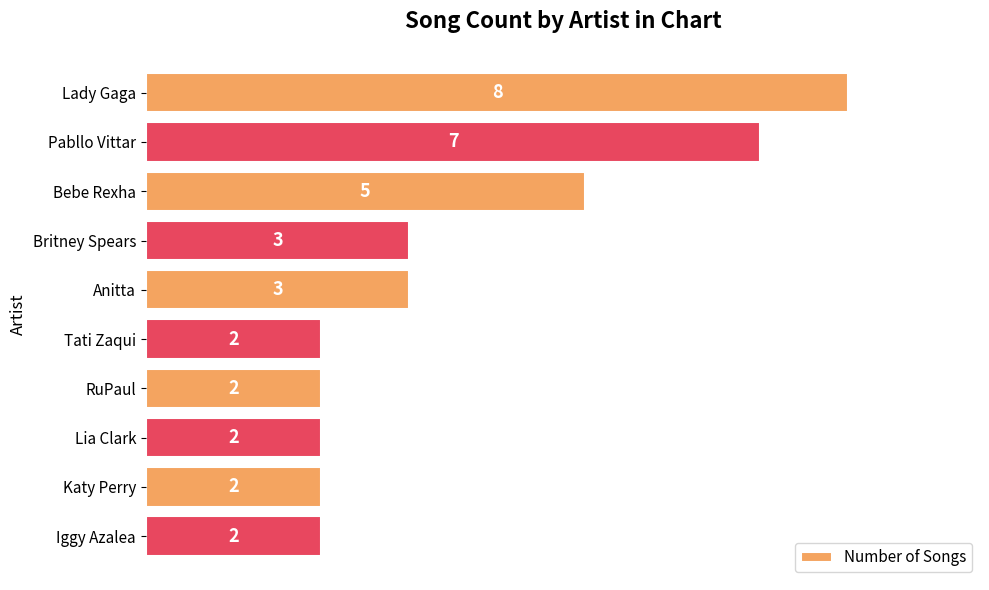

What is the average value?

4